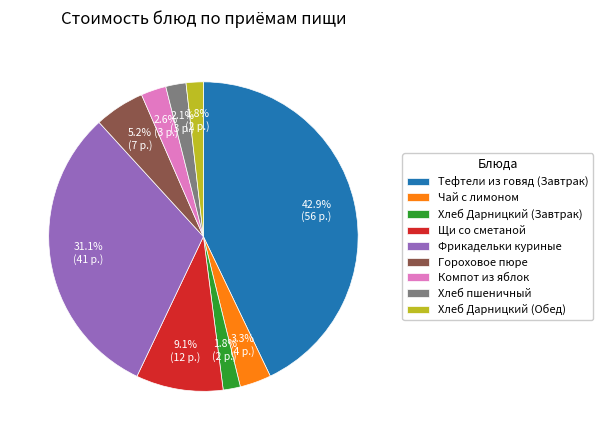

To the nearest percent, what is the average slice percentage?

11%